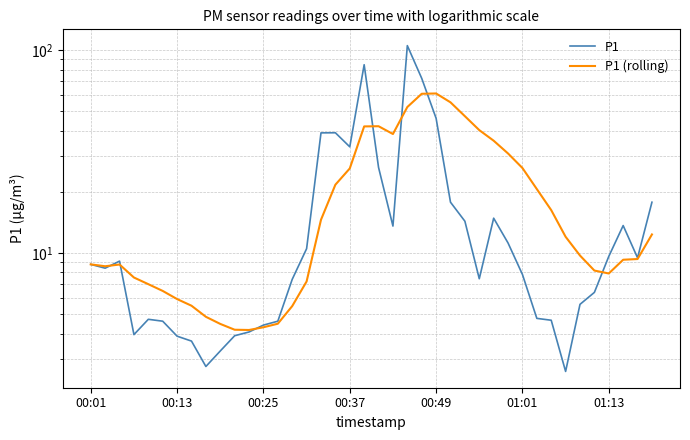

True or false: P1 has a value of 6.1 at 00:49.

False